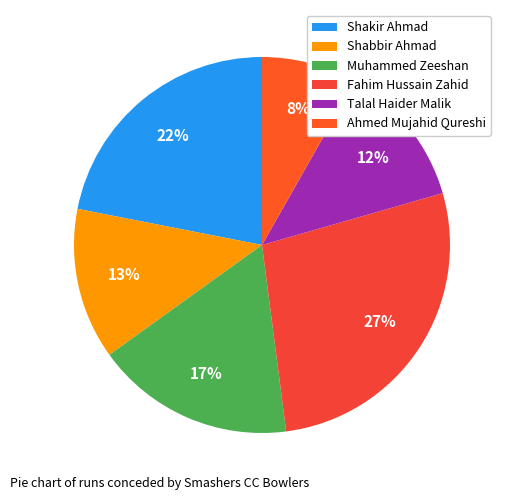

Combined, what portion of the pie is Ahmed Mujahid Qureshi and Fahim Hussain Zahid?

35.6%